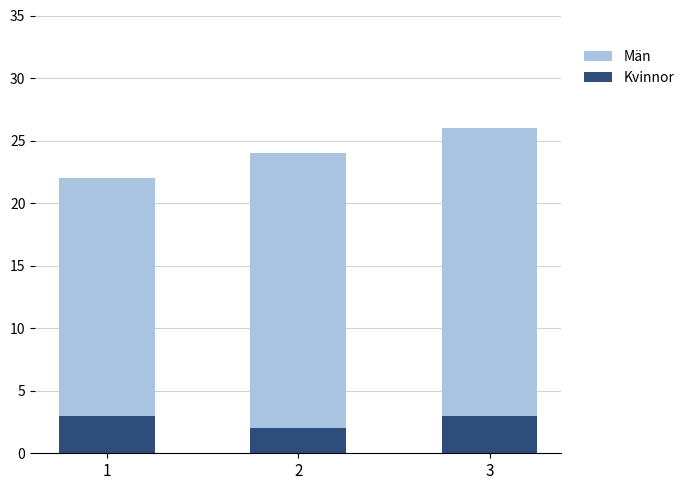

Read the Kvinnor value at 1.

3